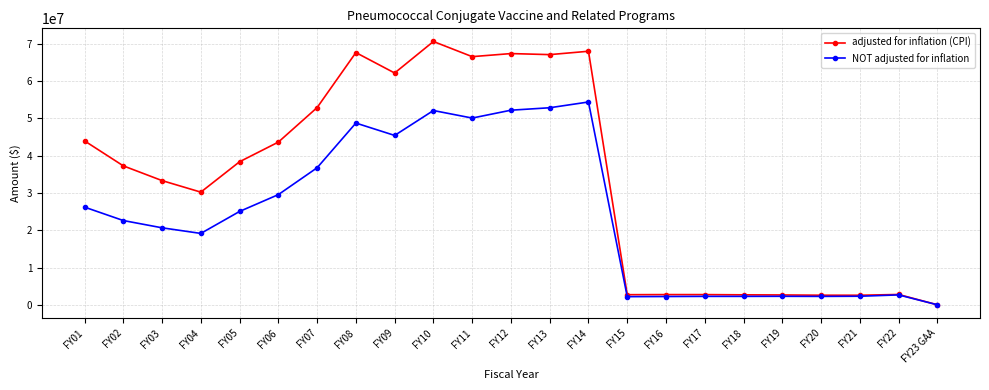

How many lines are shown in the chart?

2